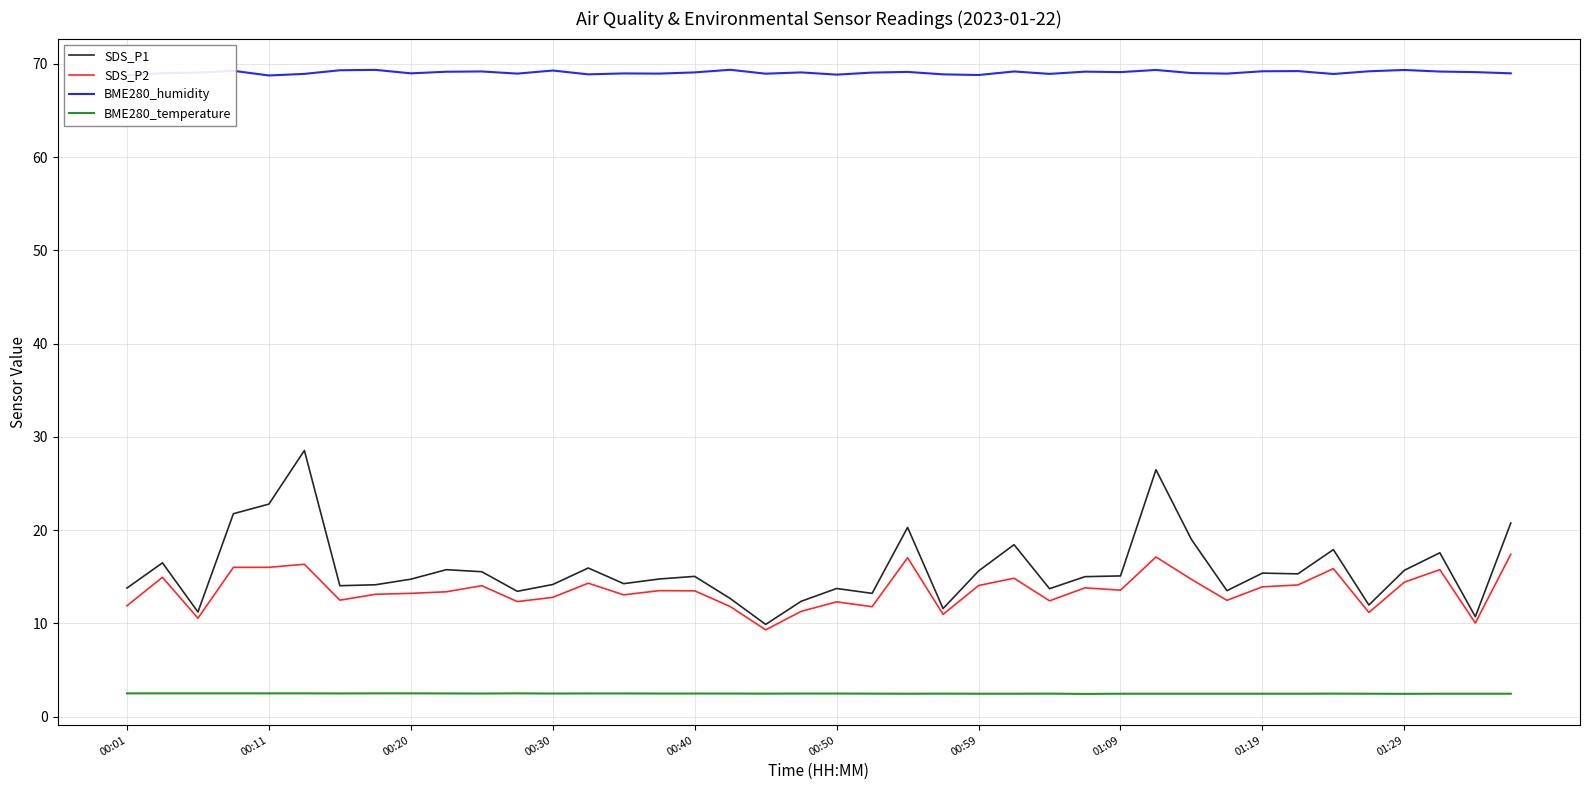

What is the minimum value for SDS_P1?

9.9